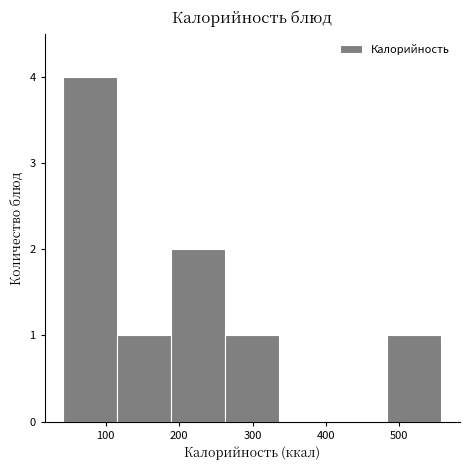

Reading left to right, transcribe this chart: for each bar, give the range it covers on the x-axis and its height. Neither the bar edges nor the heights are printed on the chart, so give them approximately, as read against the axes.

40 to 120: 4
120 to 190: 1
190 to 260: 2
260 to 340: 1
340 to 410: 0
410 to 480: 0
480 to 560: 1